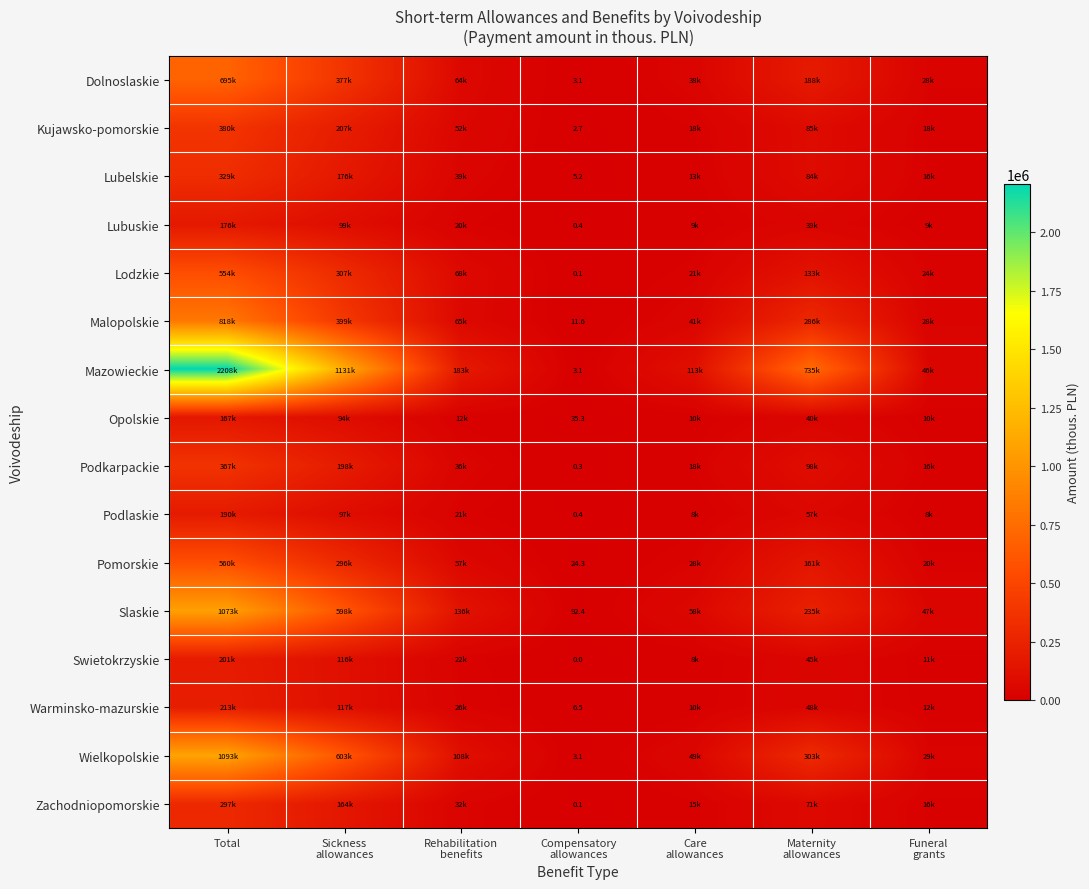

Rank the series at Funeral grants from lowest to highest value.

Podlaskie, Lubuskie, Opolskie, Swietokrzyskie, Warminsko-mazurskie, Zachodniopomorskie, Lubelskie, Podkarpackie, Kujawsko-pomorskie, Pomorskie, Lodzkie, Malopolskie, Dolnoslaskie, Wielkopolskie, Mazowieckie, Slaskie